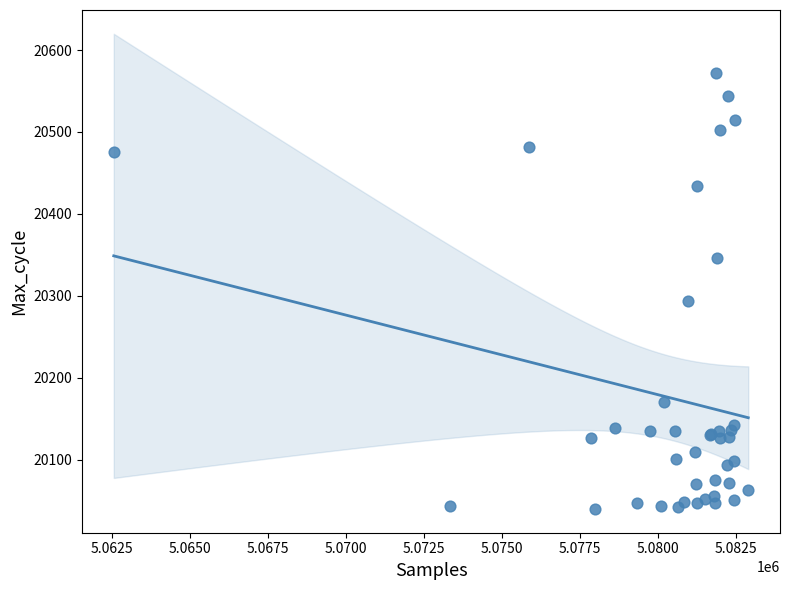

What Y value in the scatter plot is closest to 20306?

20294